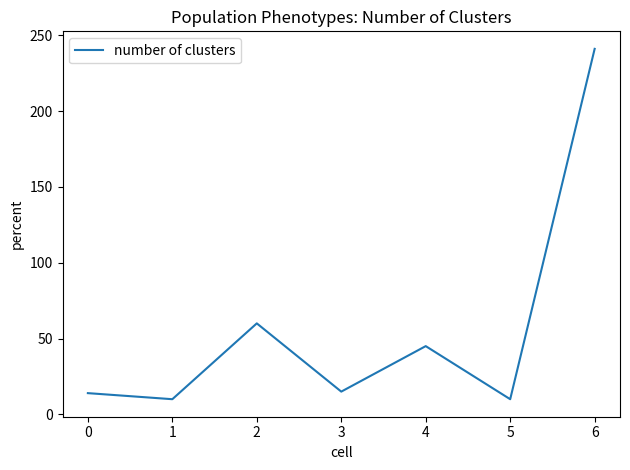

Which category has the highest value across all series?

6